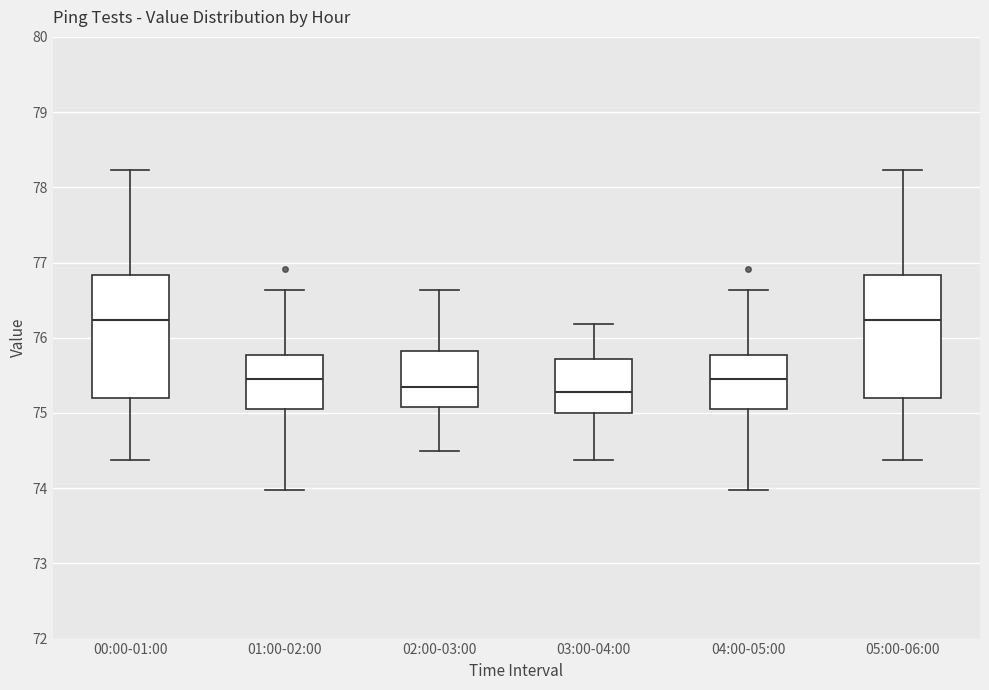

Where does the lower whisker of the box for 05:00-06:00 end on the y-axis? The values are not printed on the chart, so give them approximately, as read against the axis.

74.4